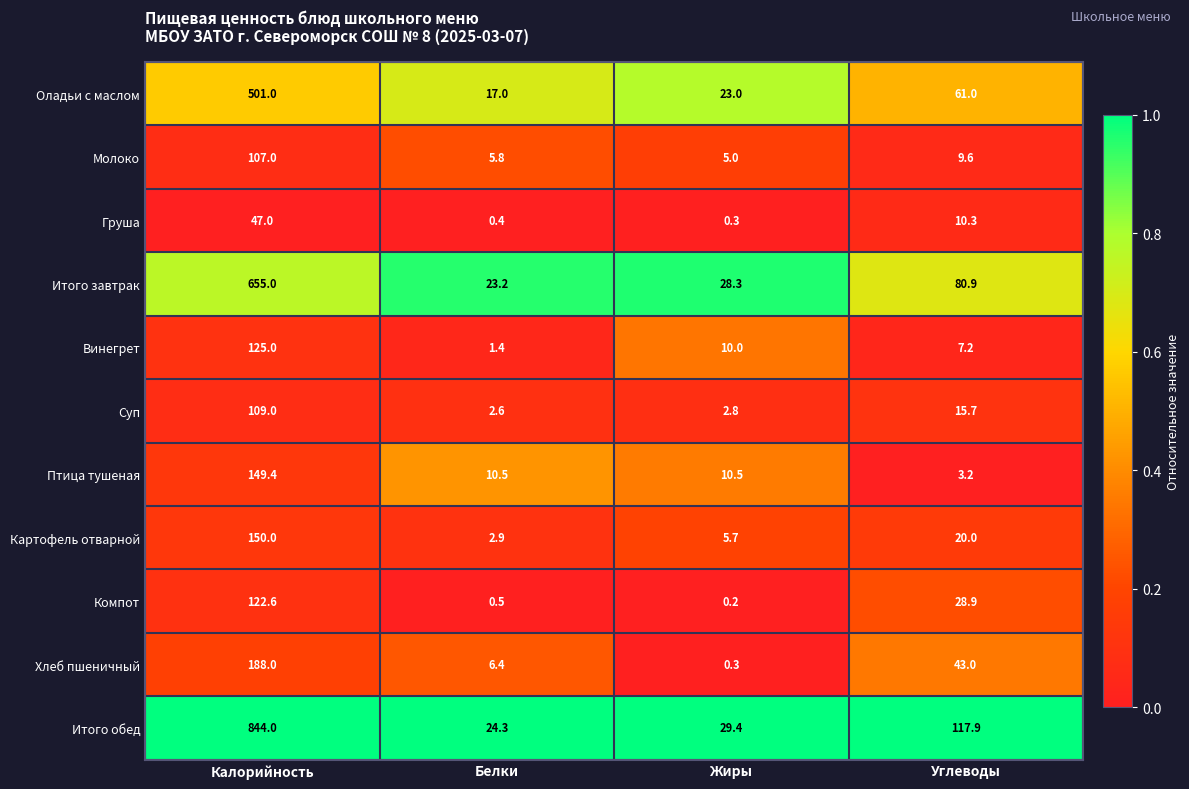

Is it true that Птица тушеная equals 5.6 at Углеводы?

False